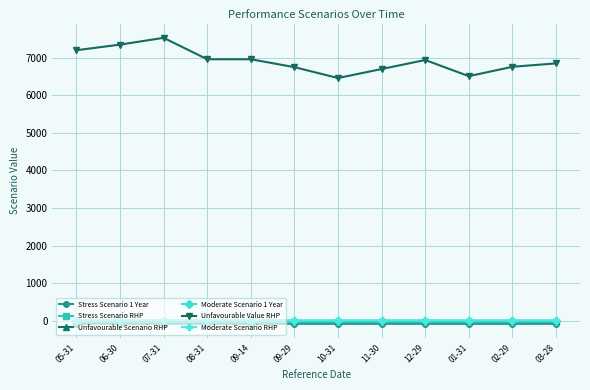

What is the difference between the maximum and second lowest values in the Unfavourable Value RHP series?

1020.0